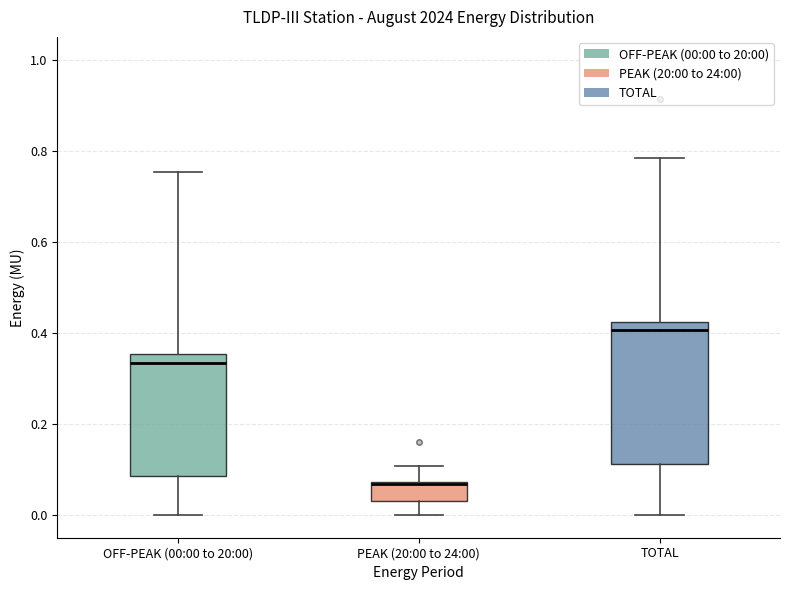

Comparing the boxes themselves (not the whiskers), which one is the tallest?

TOTAL